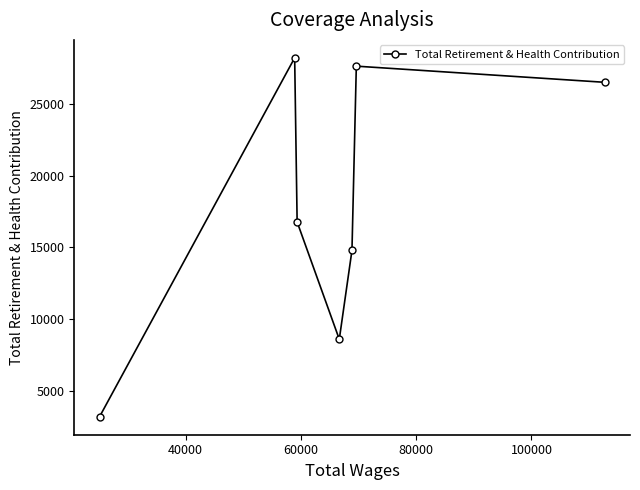

What is the difference between the maximum and minimum values?

25052